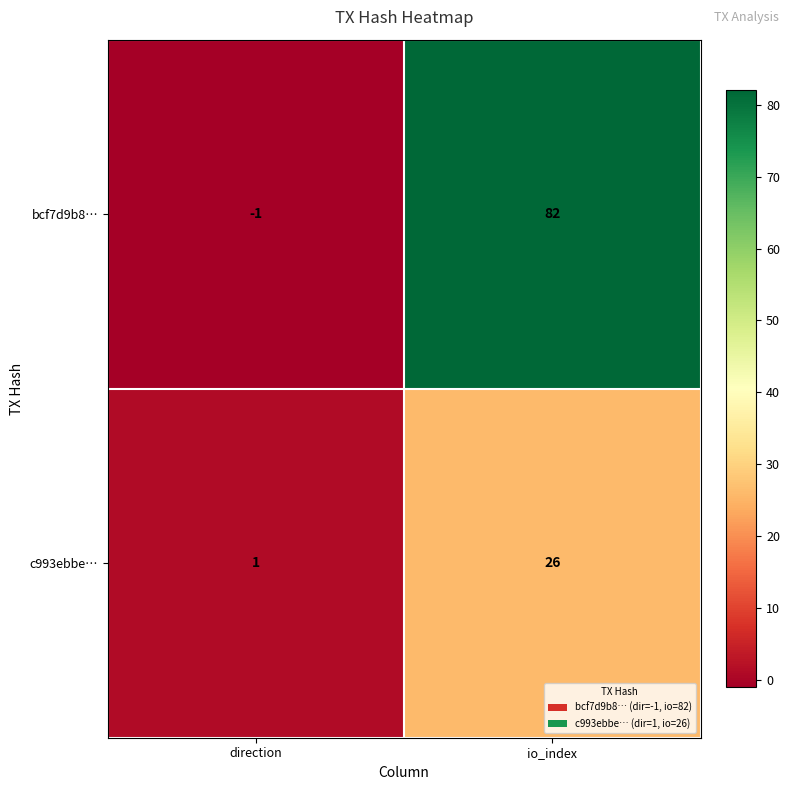

The value of c993ebbe… at direction is 2. True or false?

False